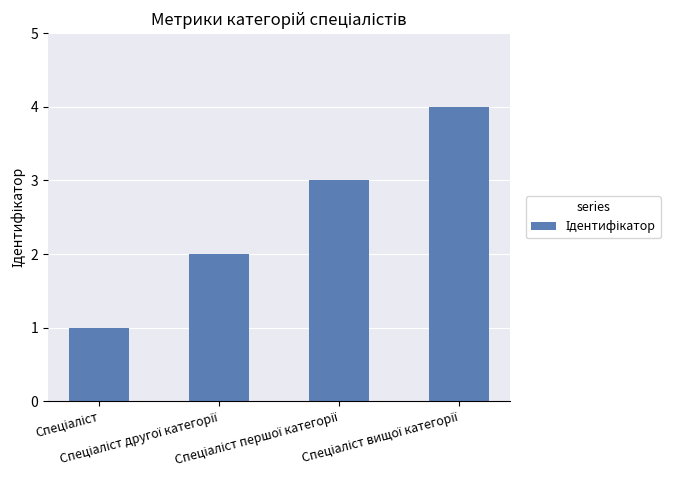

How many data points does each series have?

4